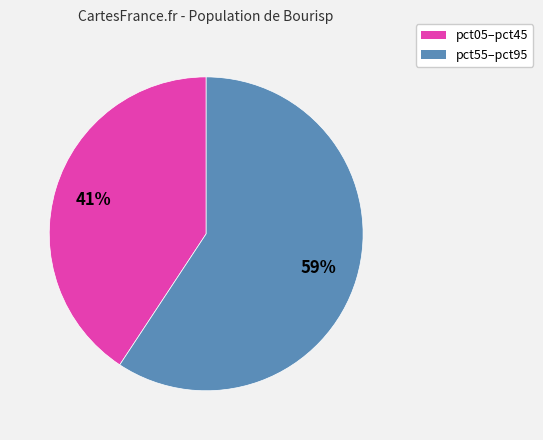

How many slices are in this pie chart?

2